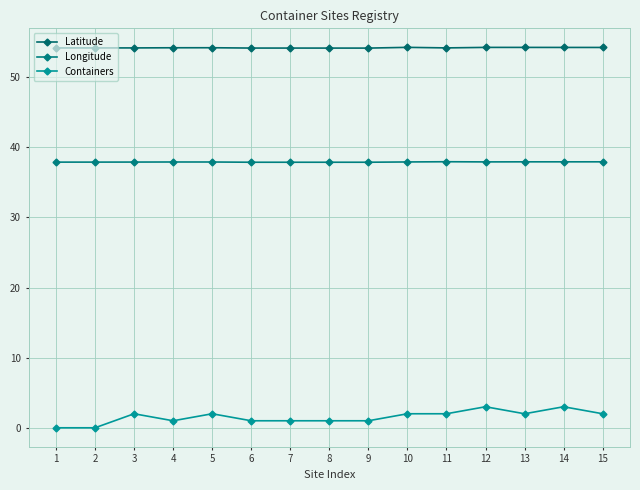

What is the maximum value for Containers?

3.0